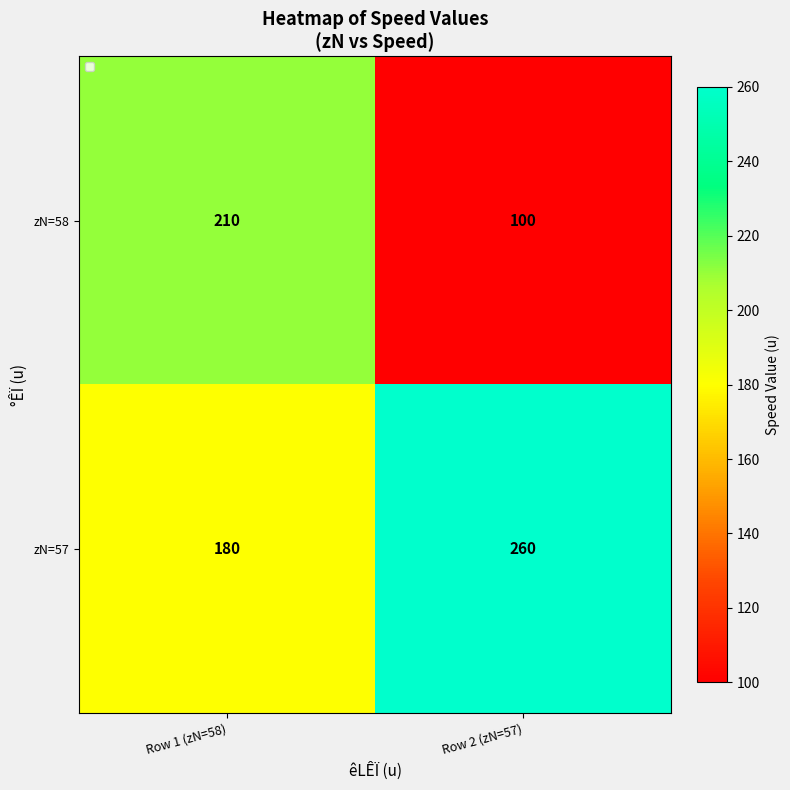

What is the sum of all zN=58 values?

310